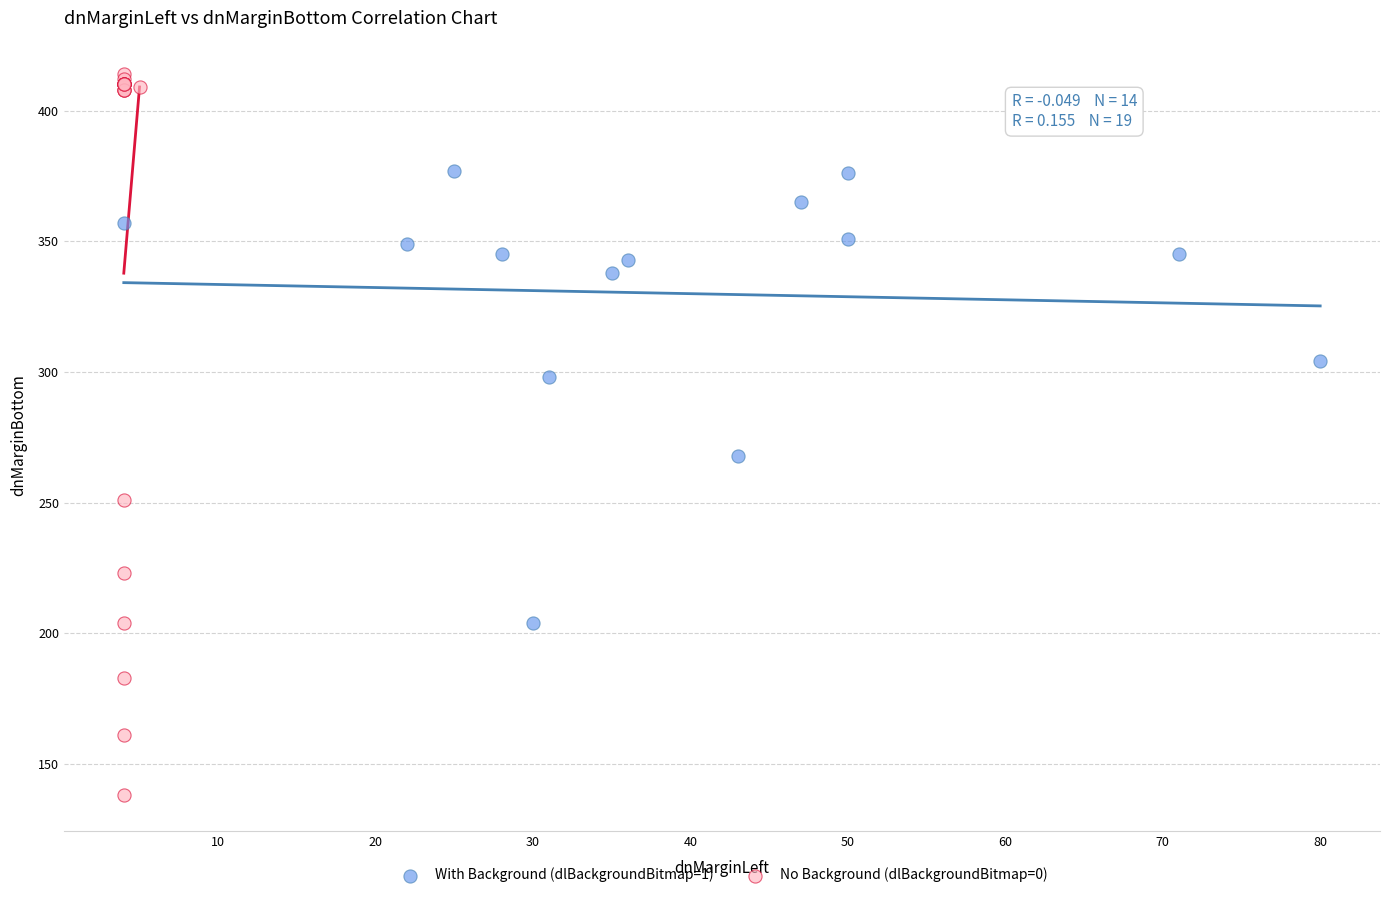

Which series reaches the minimum Y coordinate?

No Background (dlBackgroundBitmap=0)